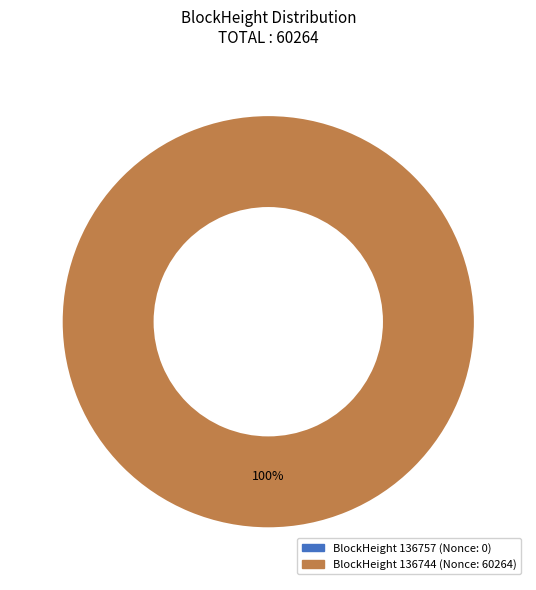

Between 136744 and 136757, which is larger?

136744